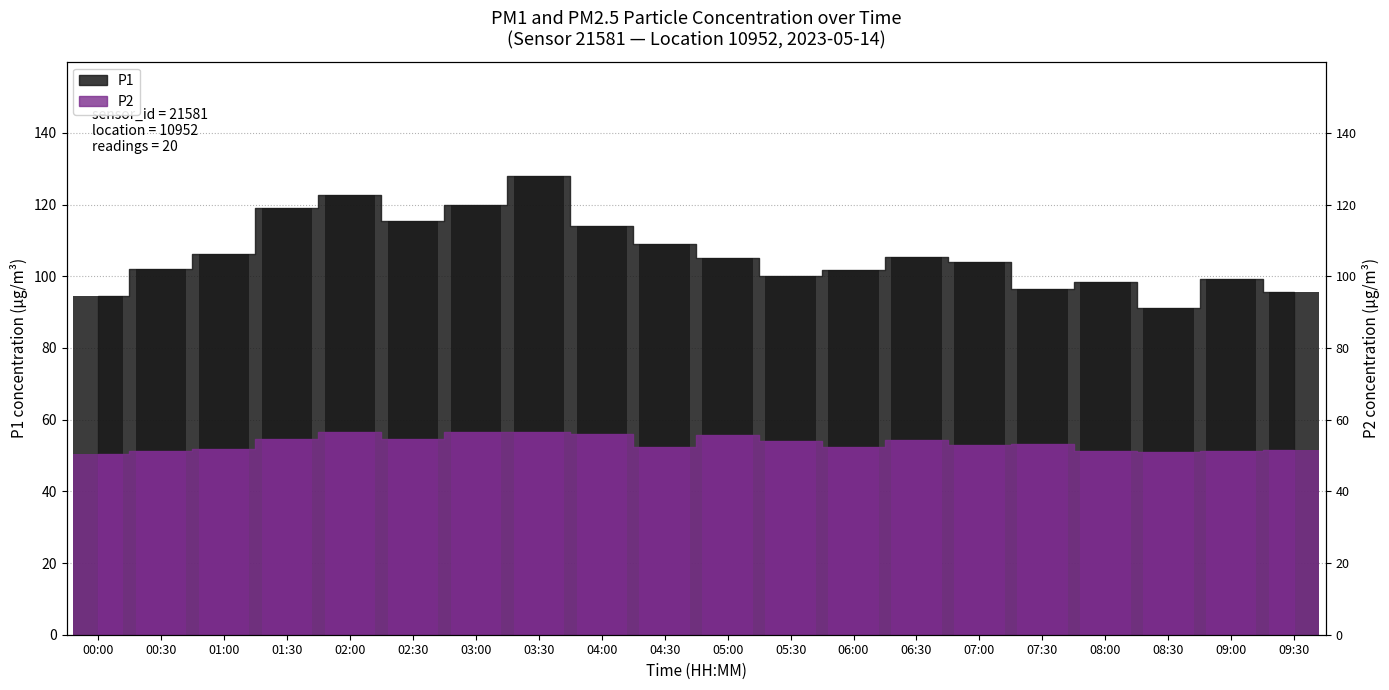

How many bars are there in each group?

2